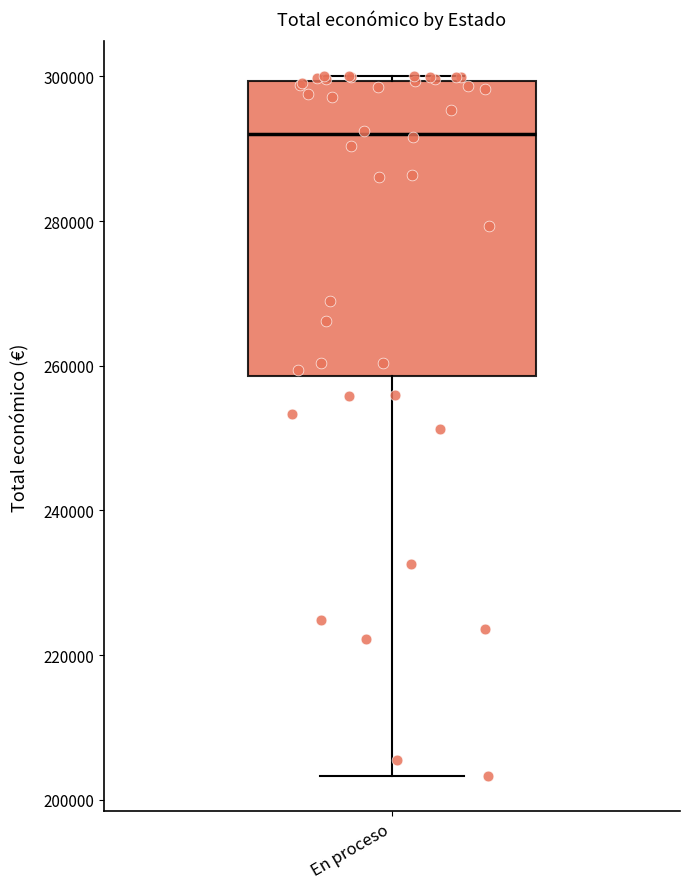

Transcribe this box plot: give where the median line is, the range the box spans, and where the two whiskers end, as read against the y-axis. The values are not printed on the chart, so give them approximately, as read against the axis.

median 292000, box 258000 to 300000, whiskers 204000 to 300000